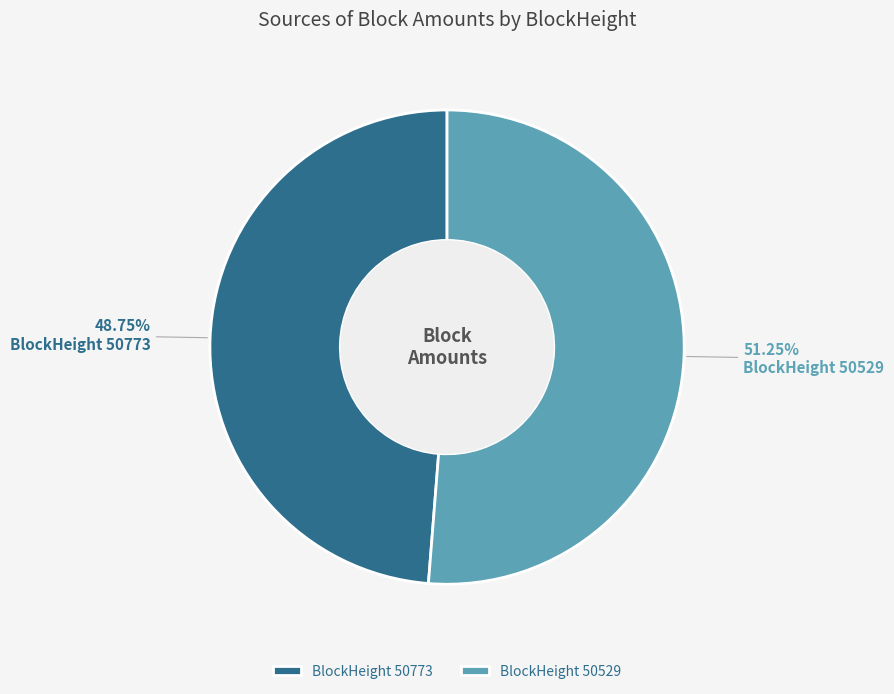

Rank the categories by value from lowest to highest.

BlockHeight 50773, BlockHeight 50529